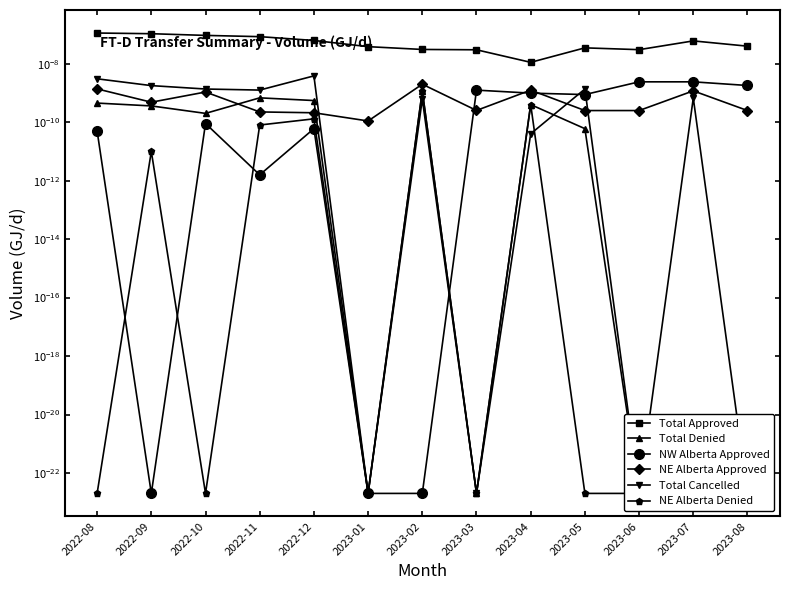

In NW Alberta Approved, how many points are higher than both neighbors (excluding endpoints)?

3